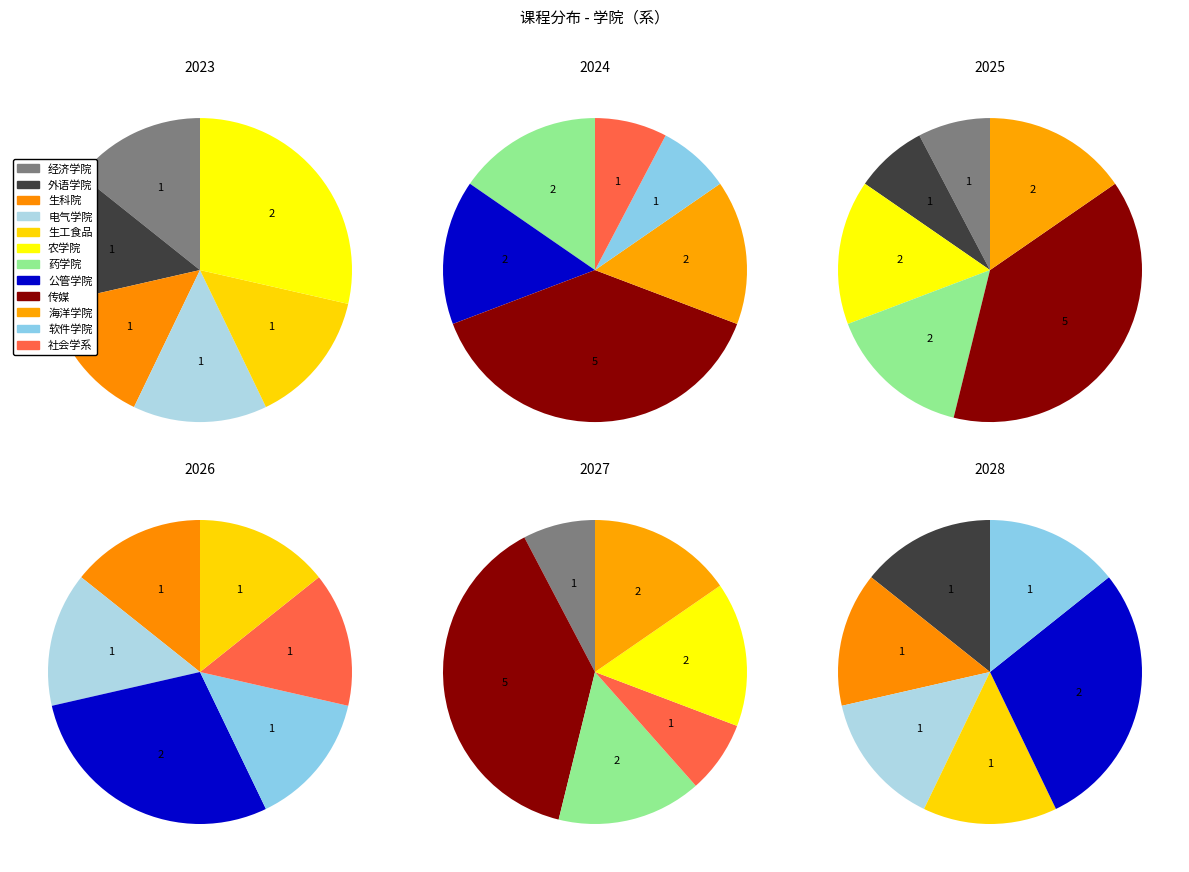

To the nearest percent, what is the difference between the largest and smallest slice percentages?

20%